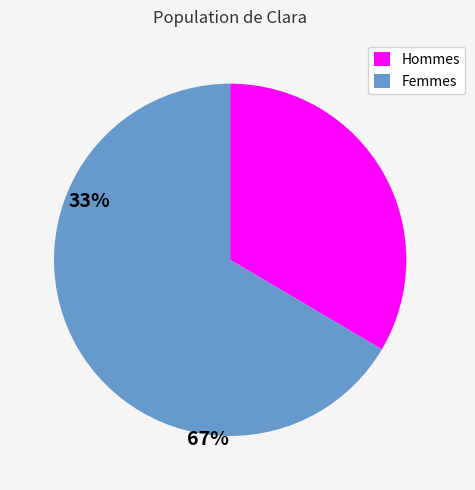

Approximately how many times larger is the value at Hommes compared to Femmes?

0.5